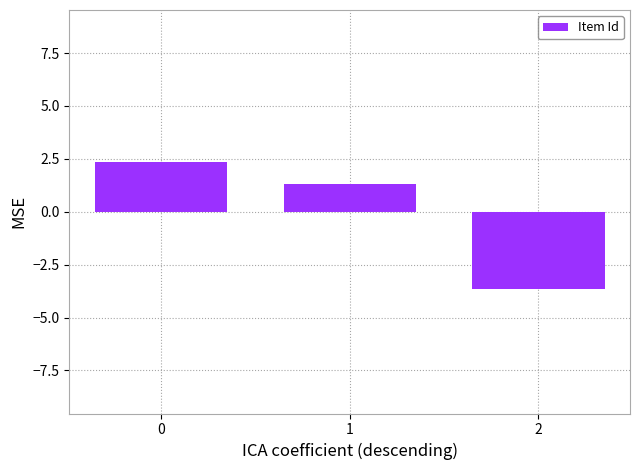

What is the difference between the values at 0 and 1?

1.0